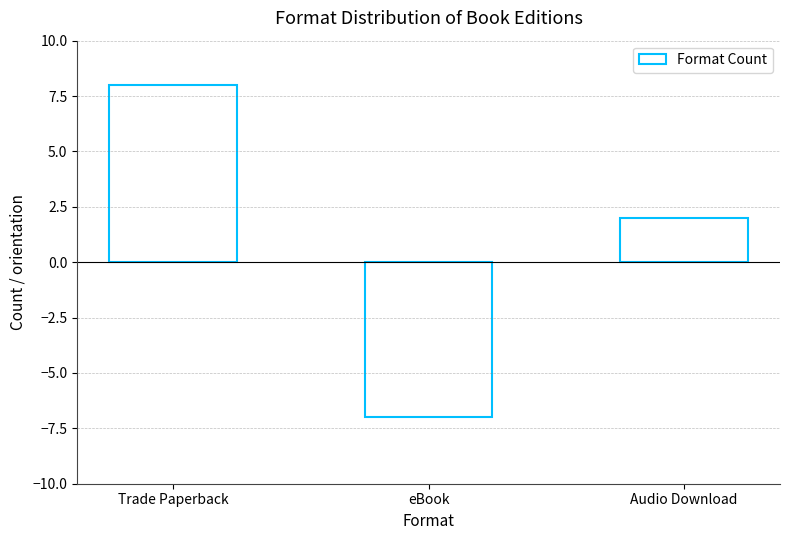

Which category has the lowest value across all series?

eBook